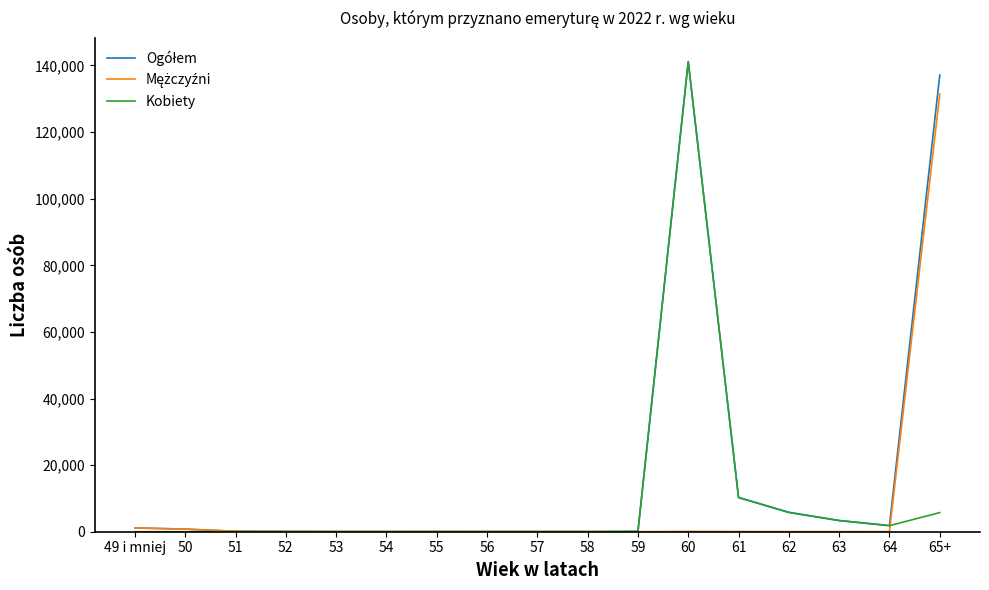

What is the label of the 6th point from the left?

54